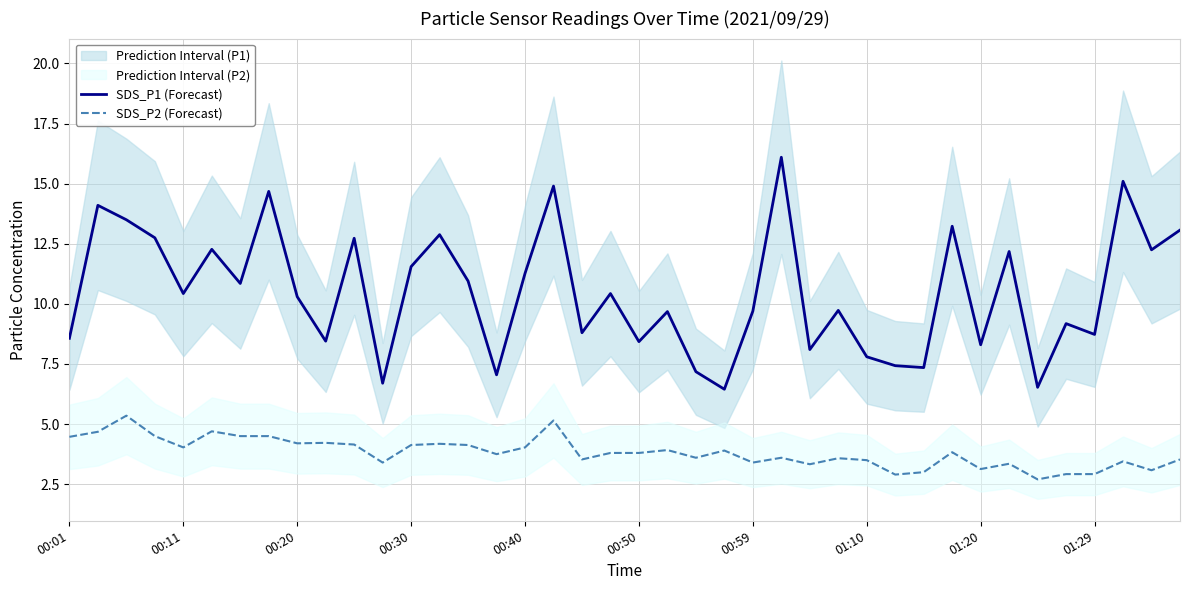

True or false: SDS_P2 (Forecast) has a value of 3.1 at 01:20.

True